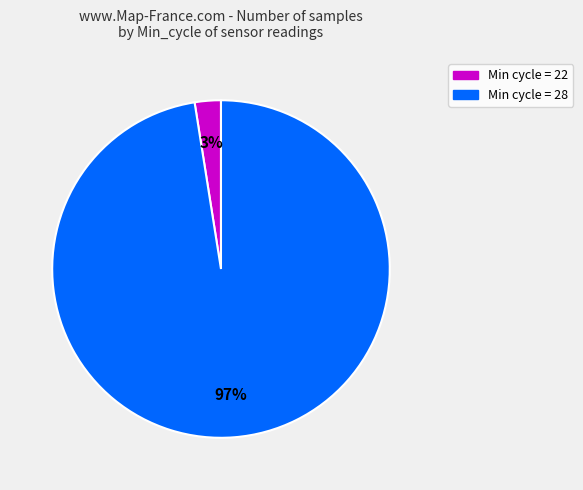

To the nearest percent, what is the average slice percentage?

50%